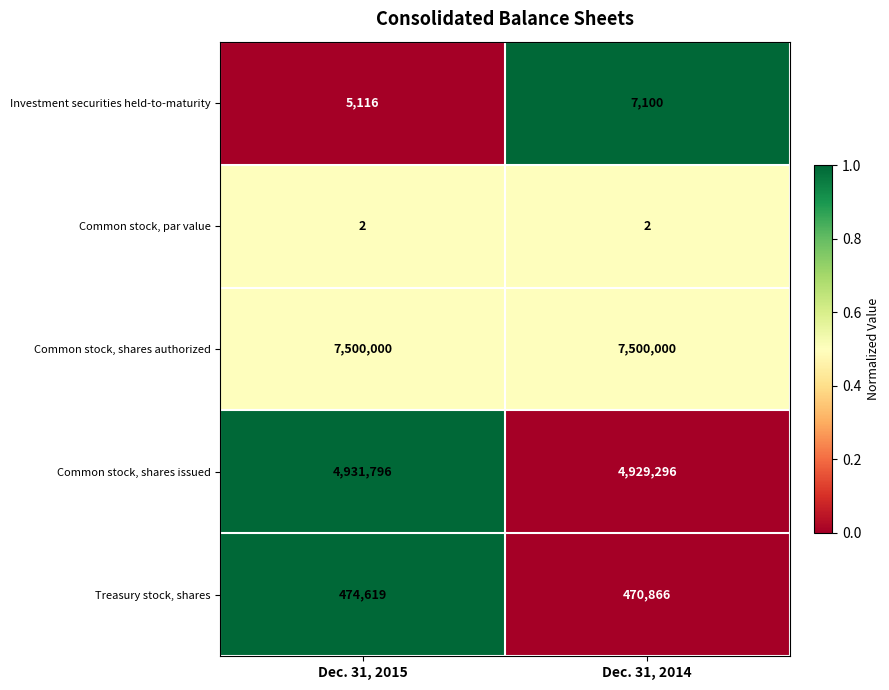

Count the number of categories in the chart.

2